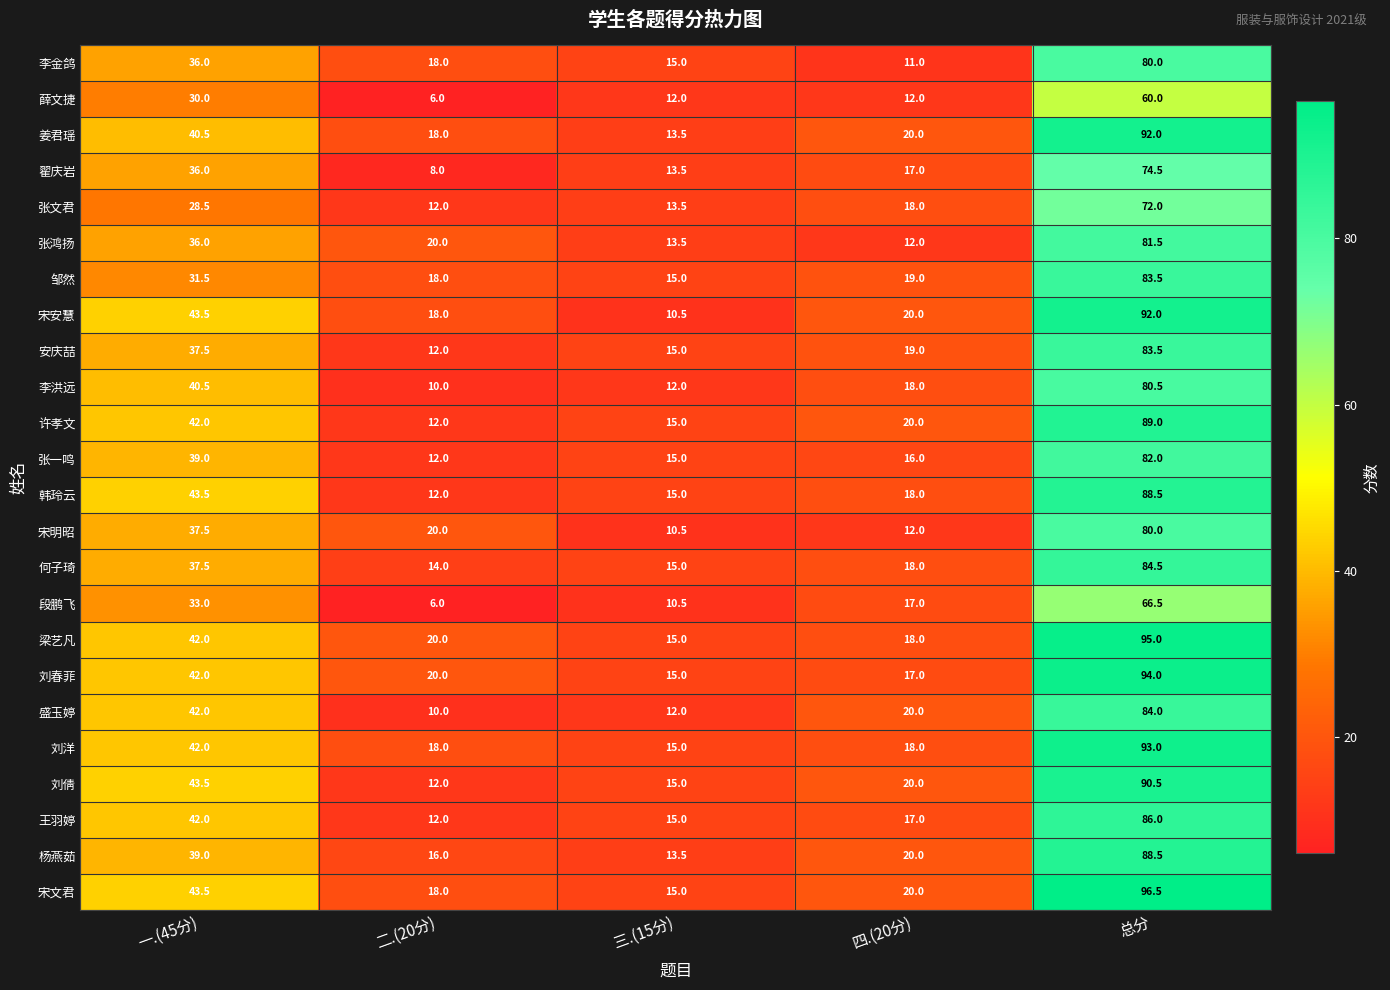

True or false: 刘洋 has a value of 18.0 at 四.(20分).

True